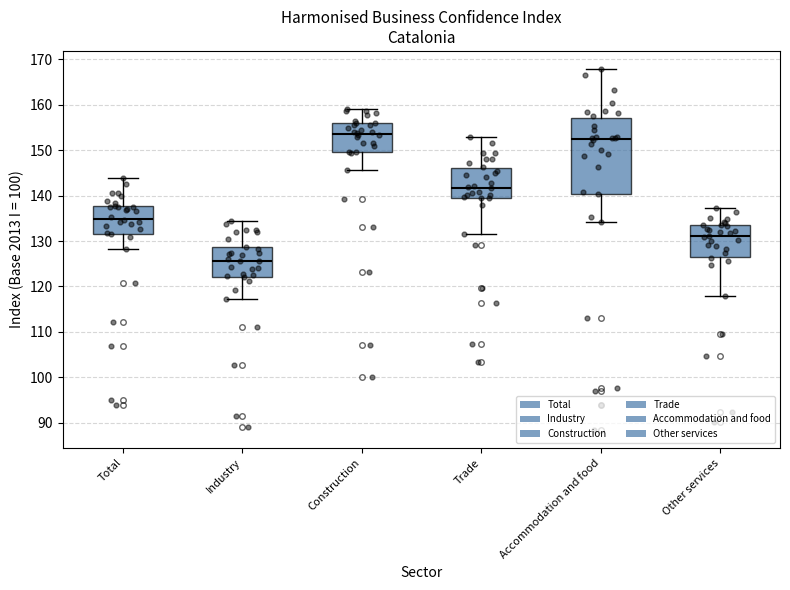

Where is the upper edge of the box for Trade on the y-axis? The values are not printed on the chart, so give them approximately, as read against the axis.

146